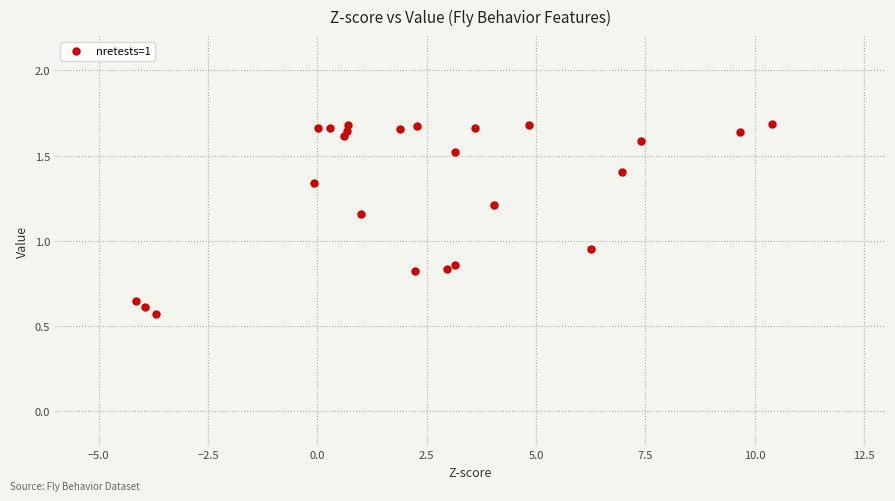

What is the range of Y values (max minus min)?

1.1